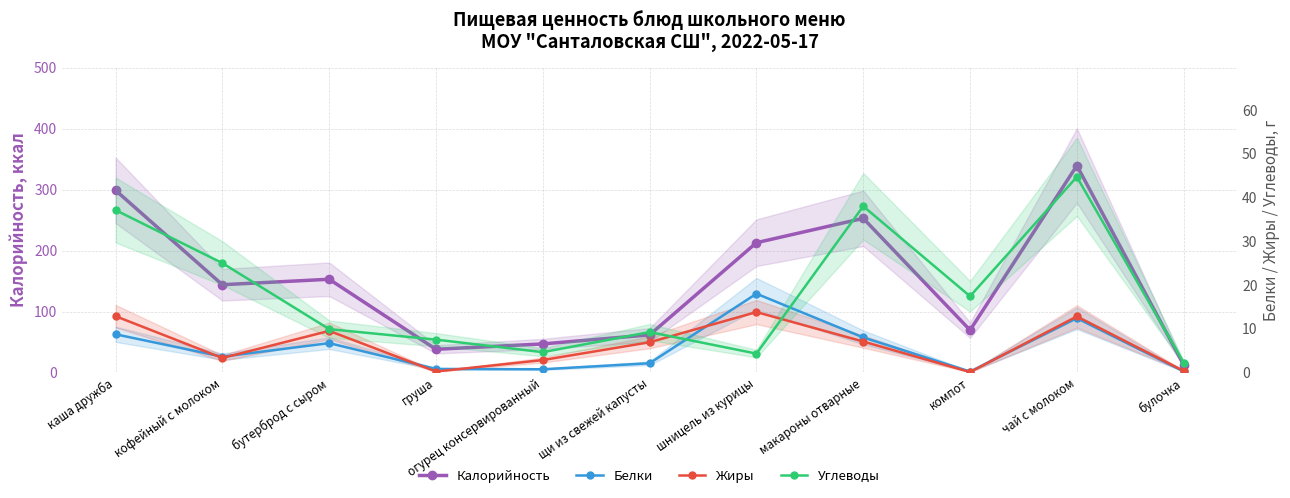

How many interior local valleys does the Белки series have?

3